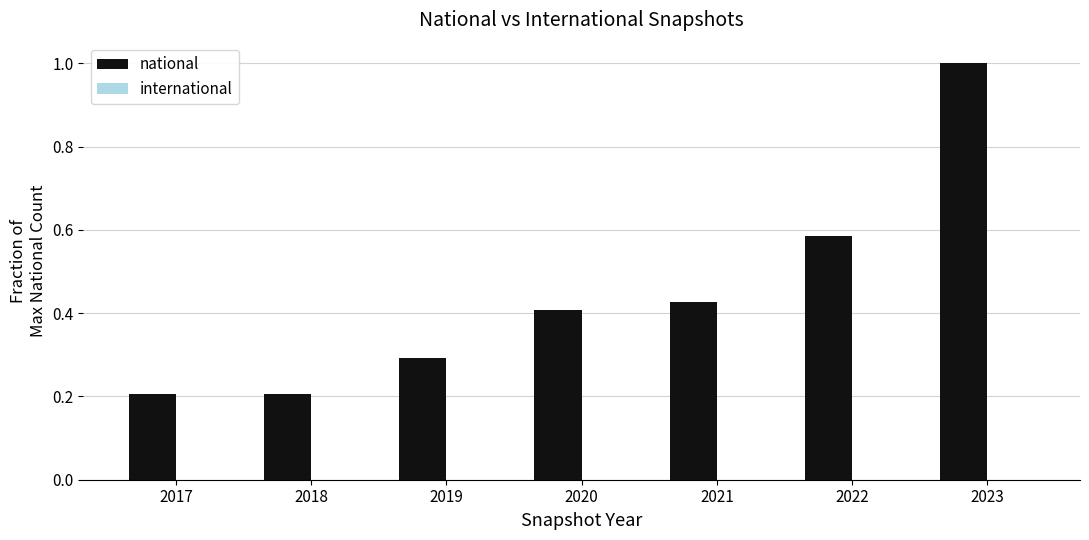

What is the value of the 3rd bar from the left?

0.3